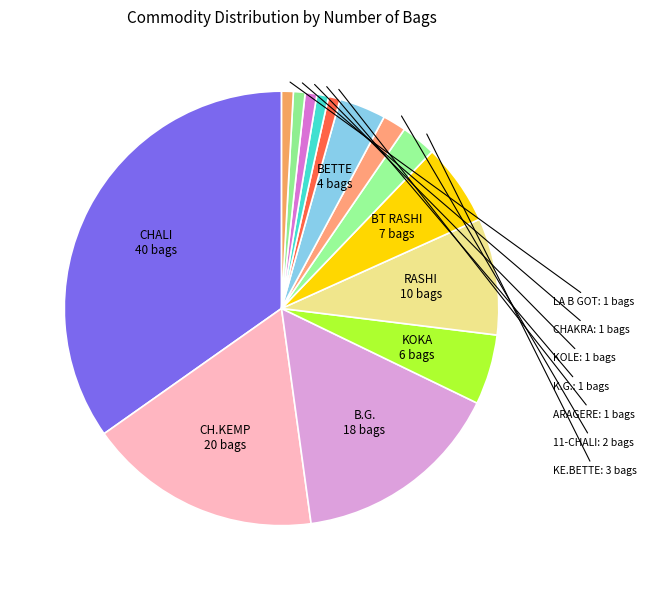

Does any single category account for the majority?

No